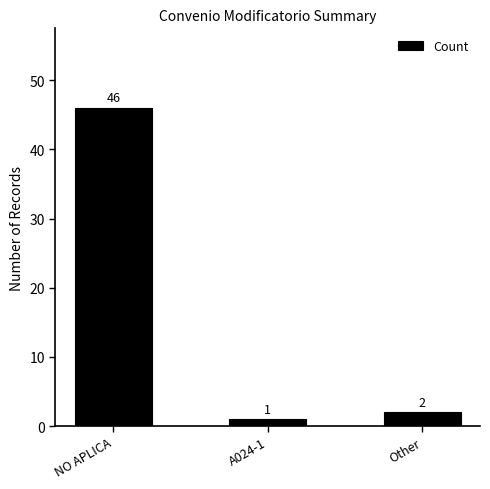

Rank the categories by value from lowest to highest.

A024-1, Other, NO APLICA